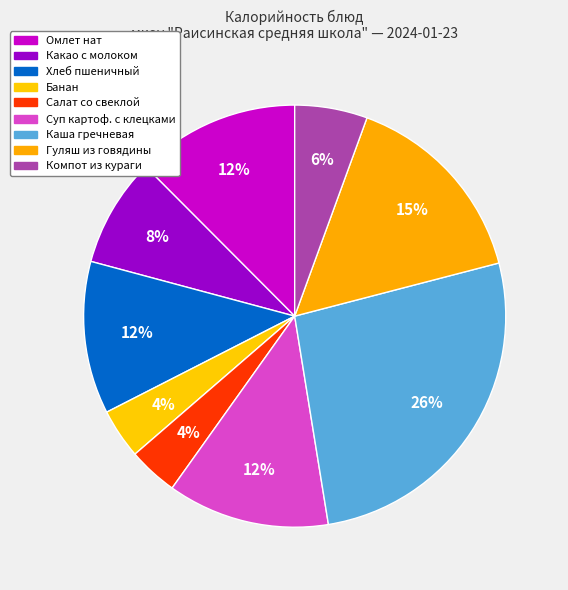

Which category has the biggest portion of the pie?

Каша гречневая рассыпчатая